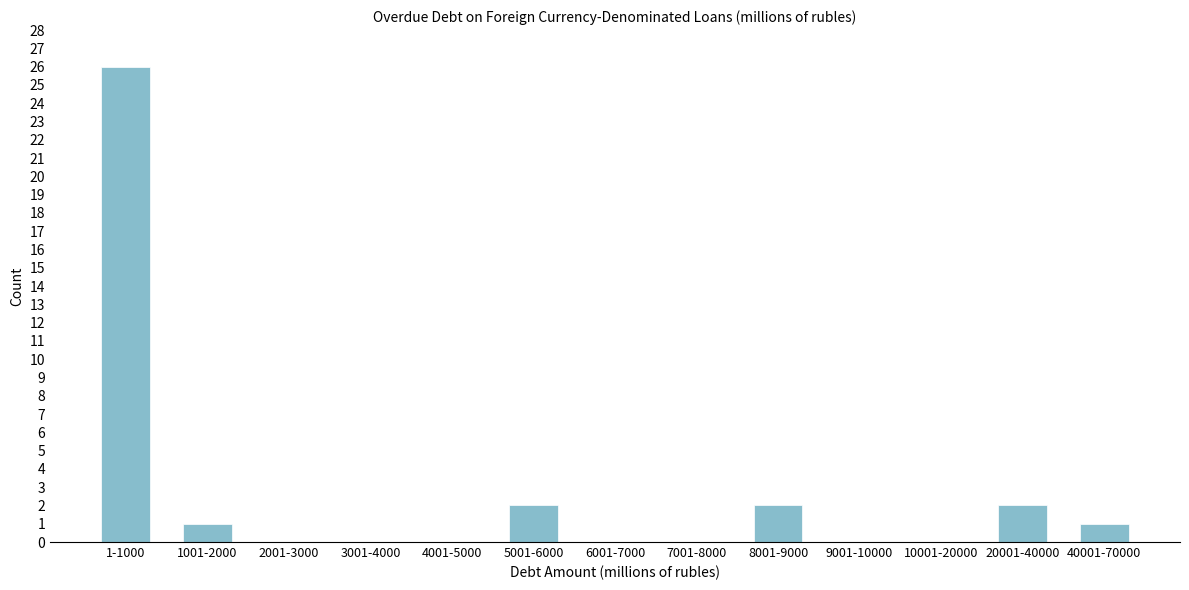

Reading right to left, transcribe all the data shown in this chart.

40001-70000=1	20001-40000=2	10001-20000=0	9001-10000=0	8001-9000=2	7001-8000=0	6001-7000=0	5001-6000=2	4001-5000=0	3001-4000=0	2001-3000=0	1001-2000=1	1-1000=26